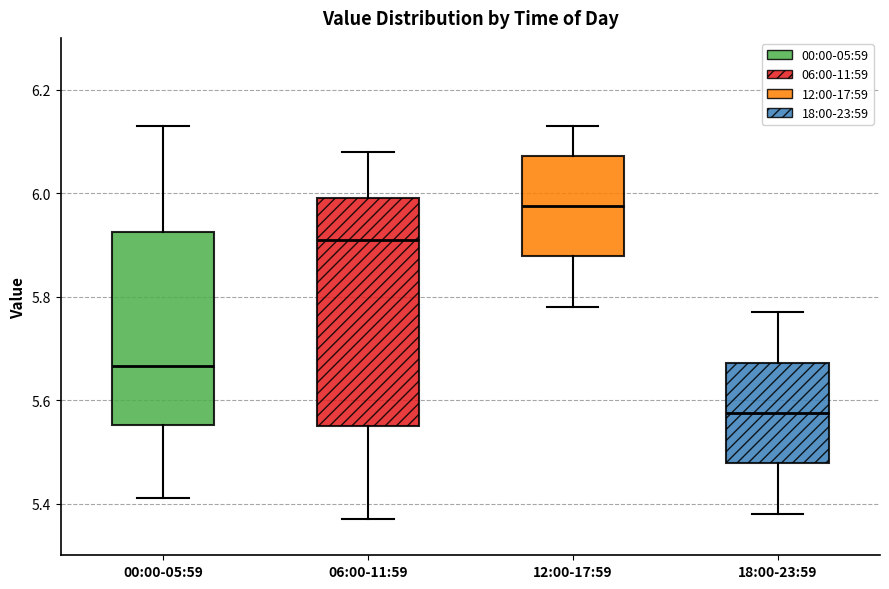

Comparing the boxes themselves (not the whiskers), which one is the tallest?

06:00-11:59